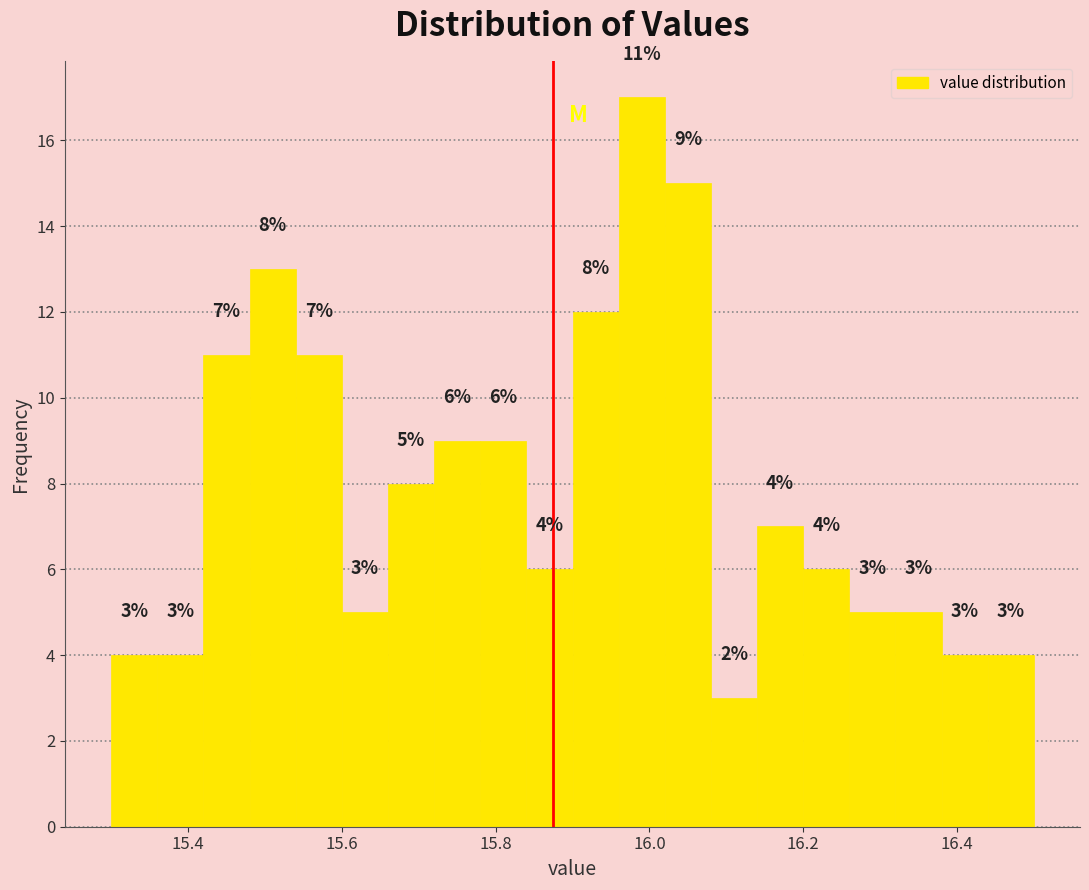

Around what value on the x-axis is the tallest bar? Give the approximate position of its centre, as read against the axis.

16.00